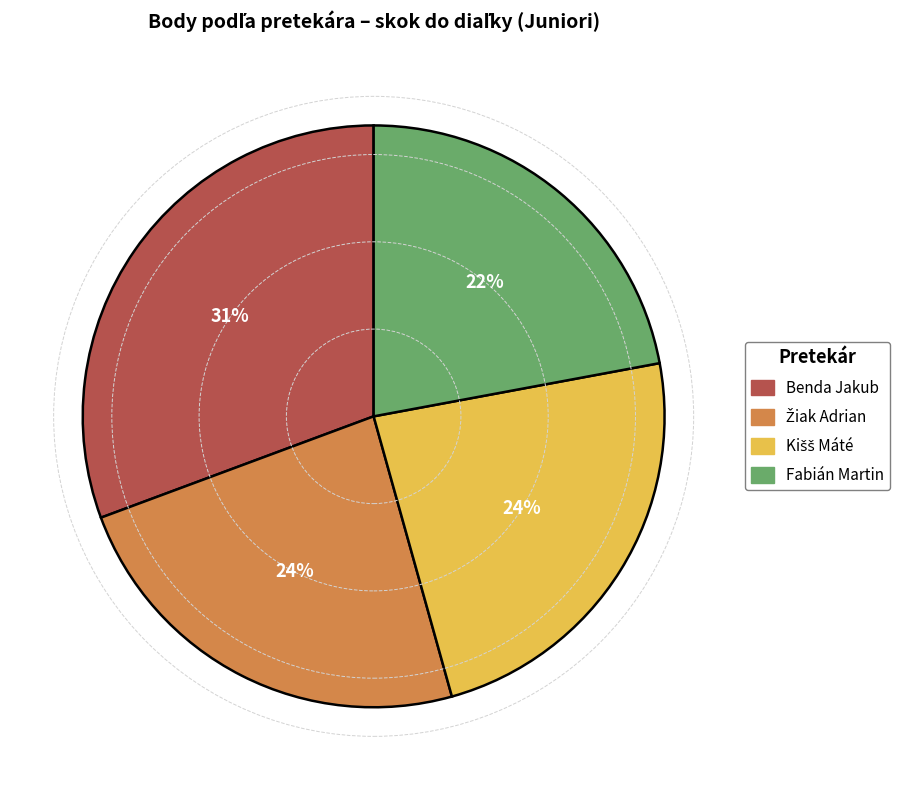

To the nearest percent, what percentage of the pie is Benda Jakub?

31%